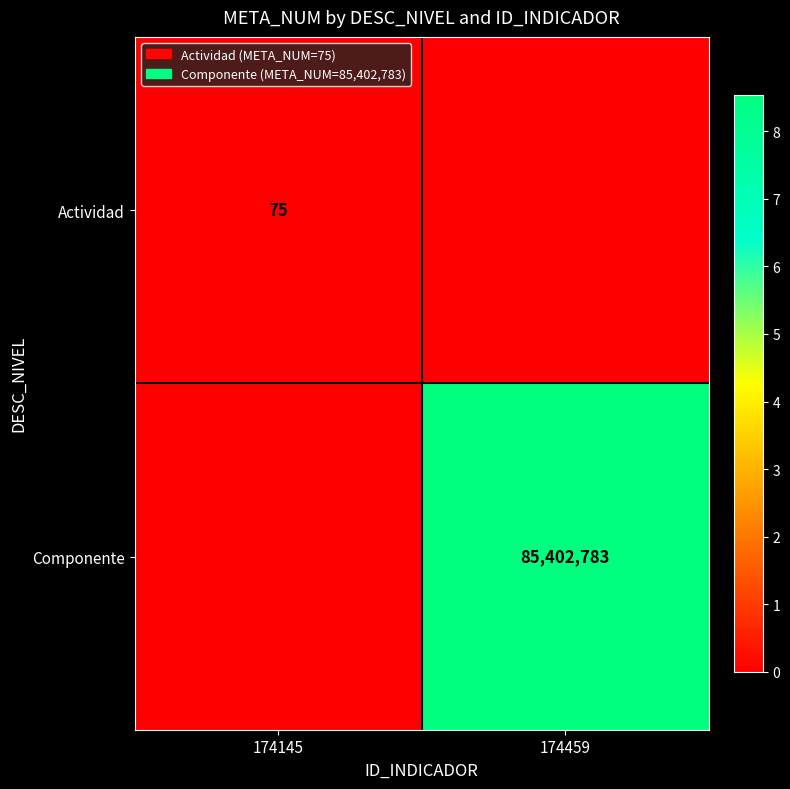

True or false: Actividad has a value of 75 at 174145.

True